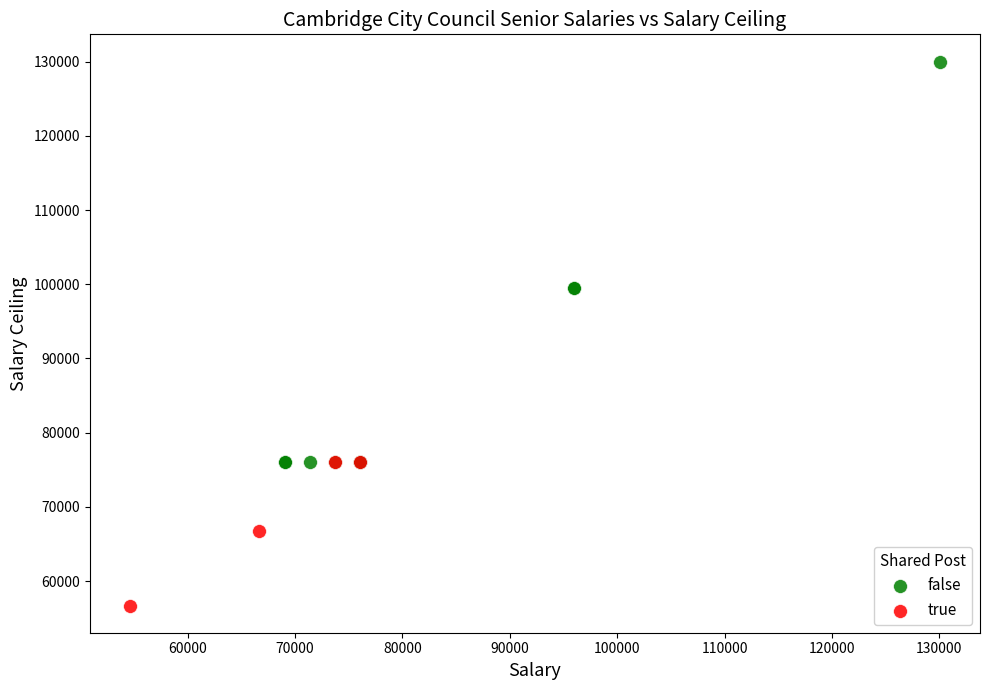

Which series has the largest Y range (max minus min)?

false